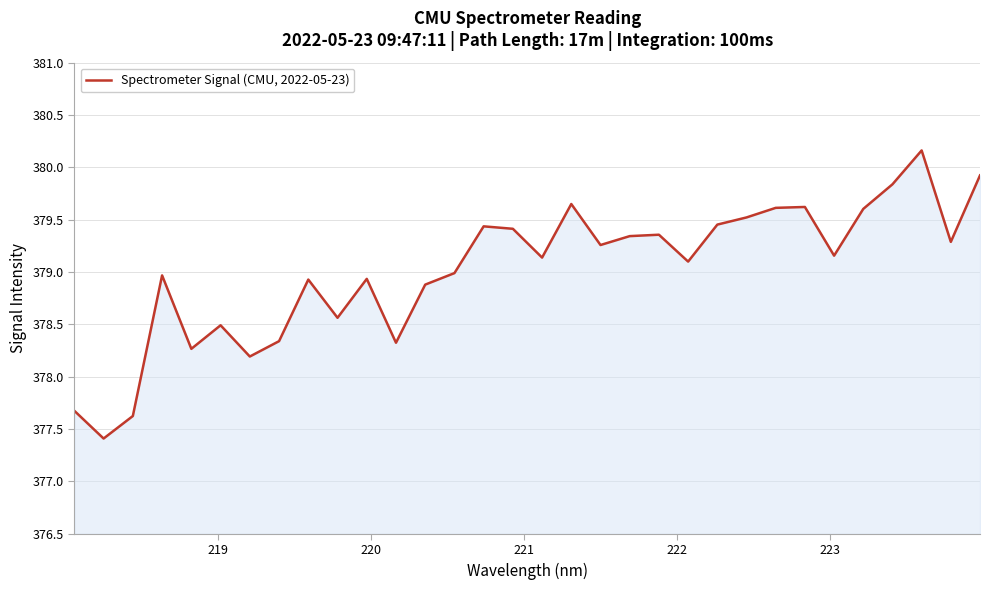

What is the maximum value shown in the chart?

380.2